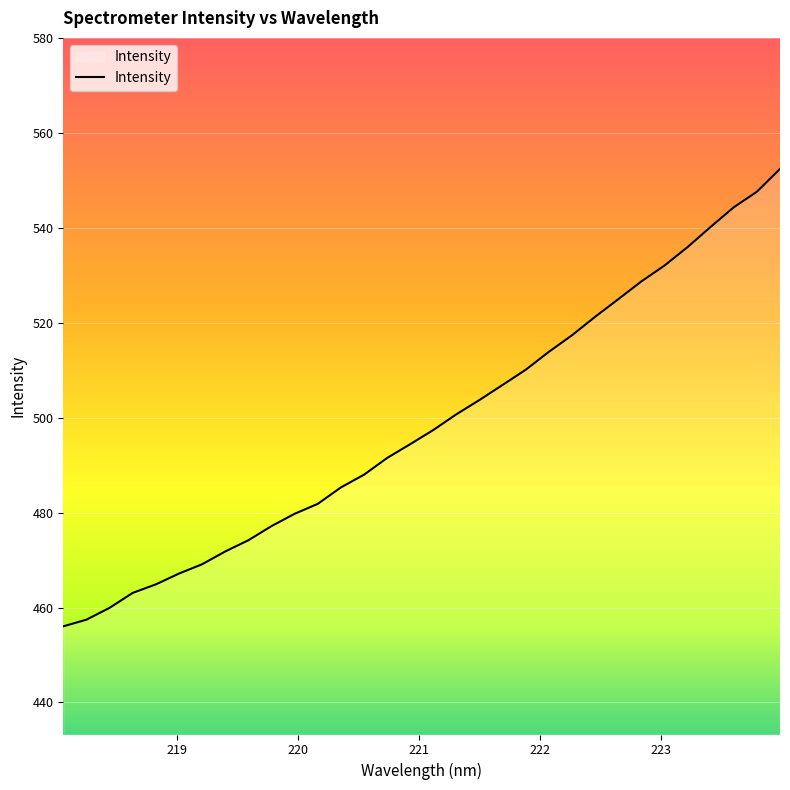

What is the smallest value displayed?

456.0